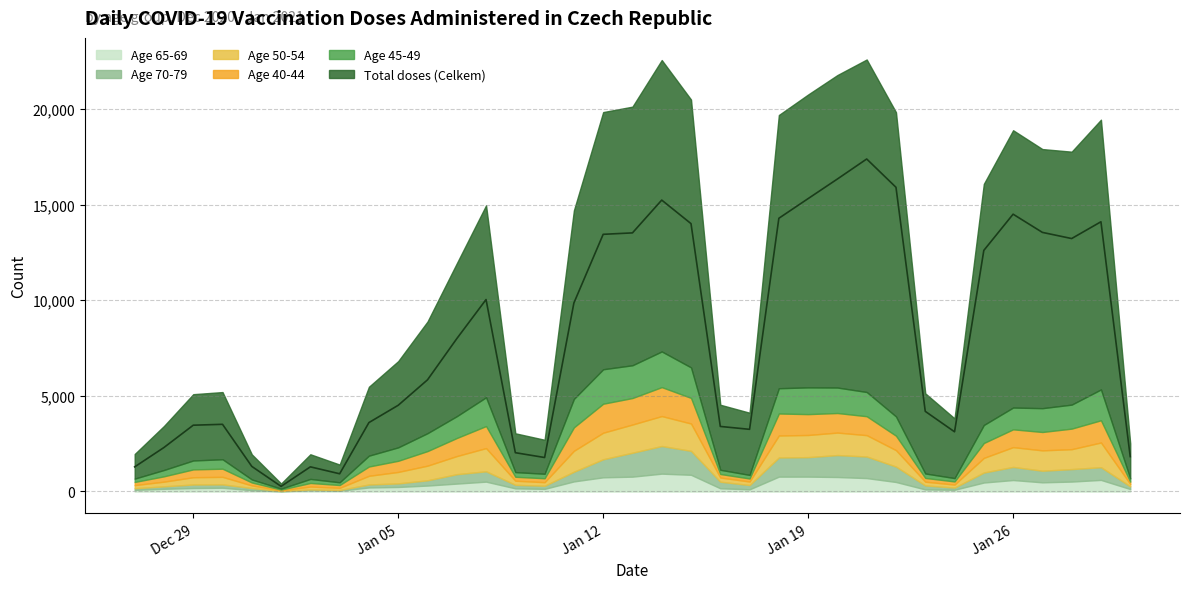

Which series has the largest total across all categories?

Total doses (Celkem)